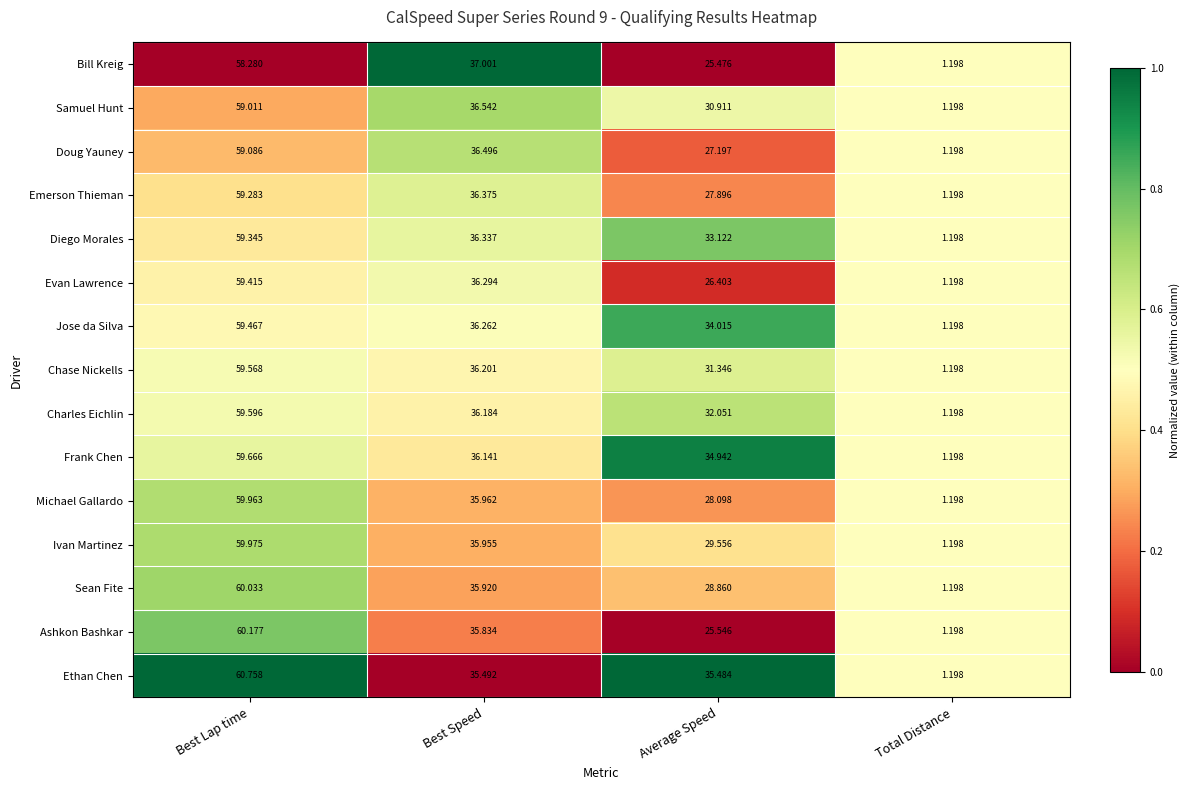

Rank the series at Average Speed from lowest to highest value.

Bill Kreig, Ashkon Bashkar, Evan Lawrence, Doug Yauney, Emerson Thieman, Michael Gallardo, Sean Fite, Ivan Martinez, Samuel Hunt, Chase Nickells, Charles Eichlin, Diego Morales, Jose da Silva, Frank Chen, Ethan Chen